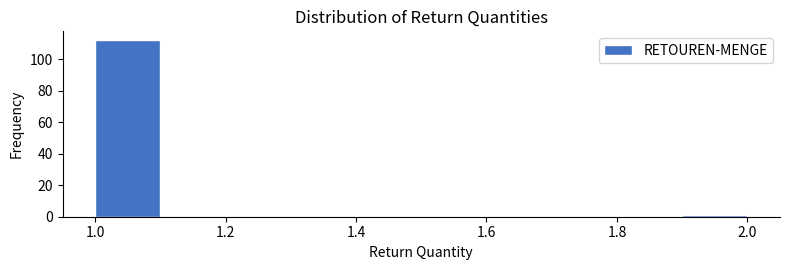

How tall is the bar that spans 1.0 to 1.1 on the x-axis? The values are not printed on the chart, so give them approximately, as read against the axis.

112